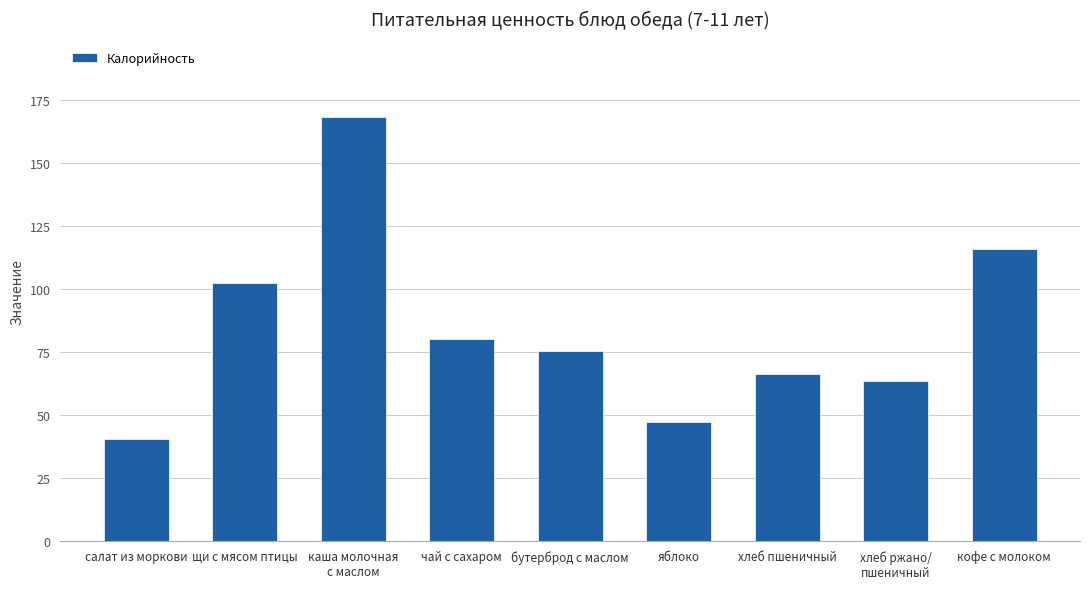

Between яблоко and хлеб пшеничный, which is larger?

хлеб пшеничный